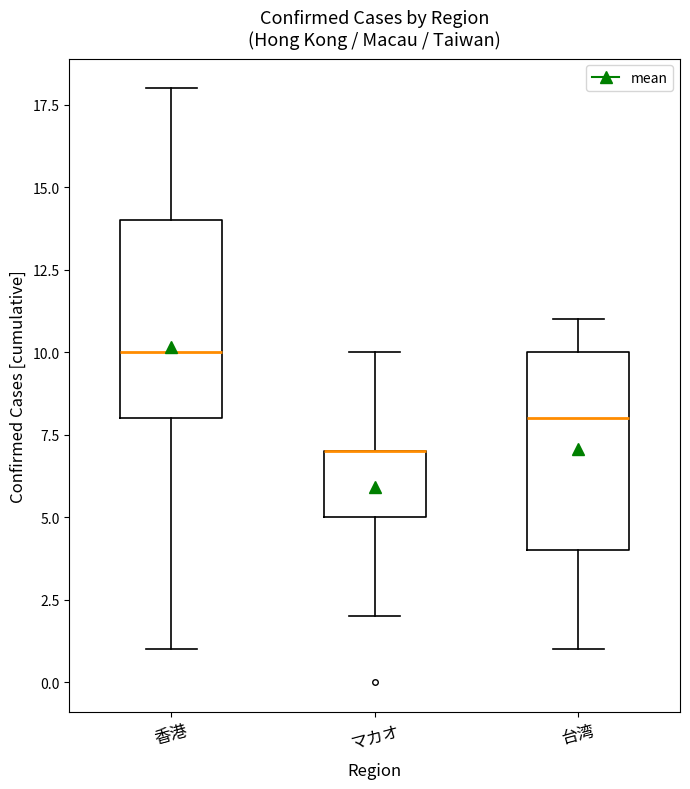

Reading left to right, read every box against the y-axis: the position of its median line, the range the box covers, and the ends of its whiskers. The values are not printed on the chart, so give them approximately, as read against the axis.

香港: median 10, box 8 to 14, whiskers 1 to 18
マカオ: median 7 (drawn on the box's upper edge), box 5 to 7, whiskers 2 to 10
台湾: median 8, box 4 to 10, whiskers 1 to 11